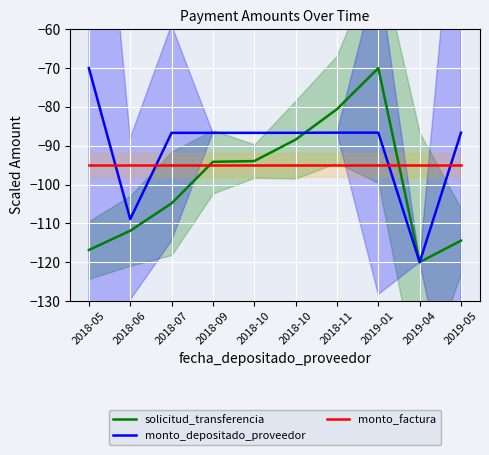

How many categories are shown in the chart?

10